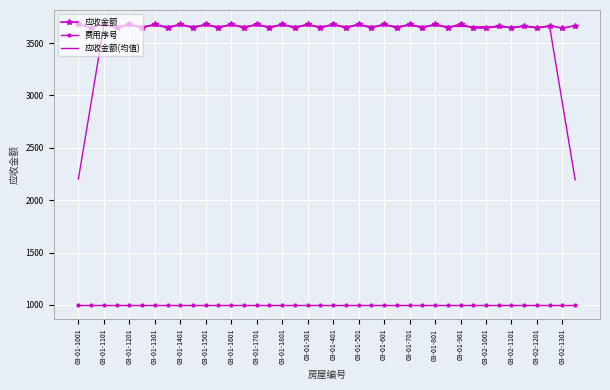

True or false: 费用序号 and 应收金额 intersect in this chart.

False